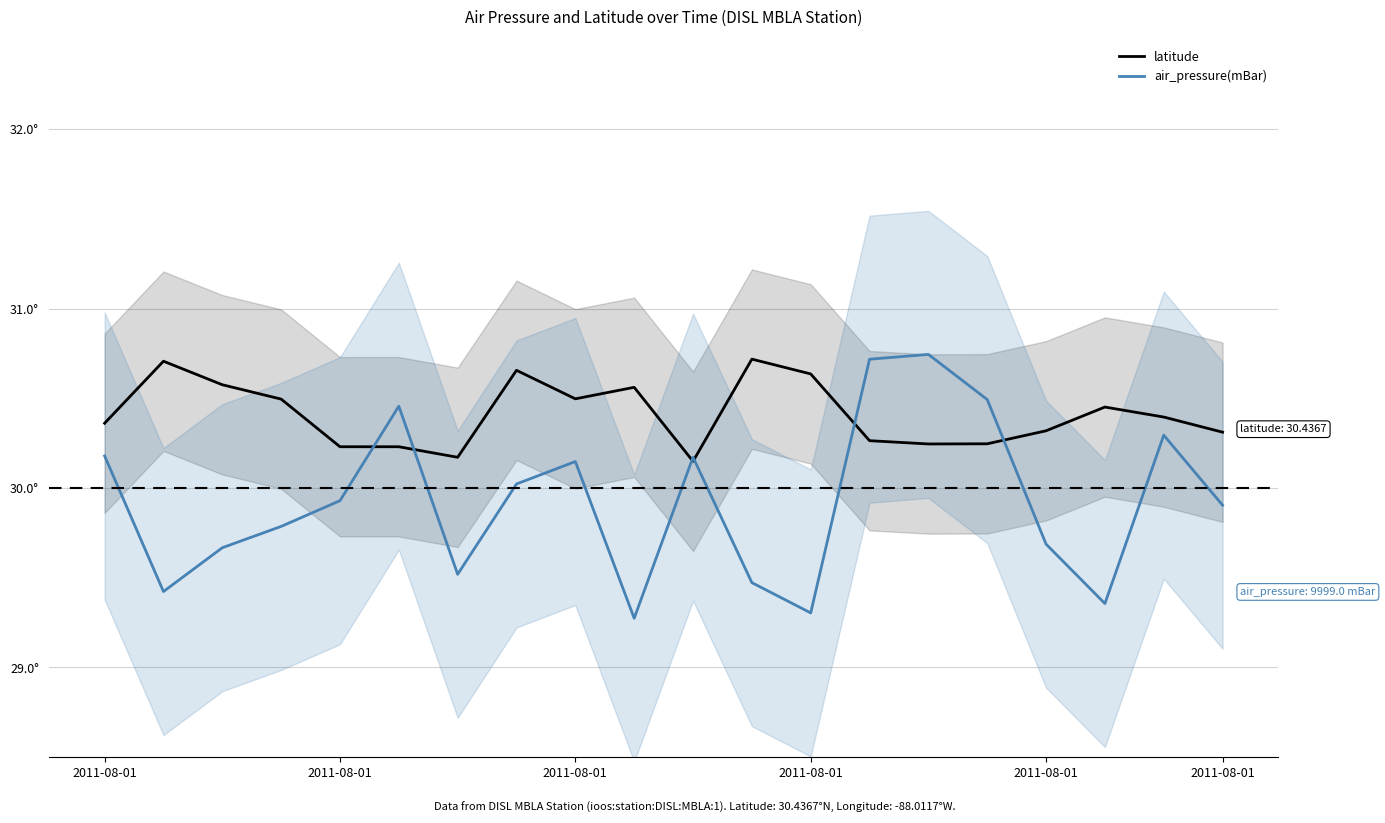

Does the chart have visible grid lines?

Yes